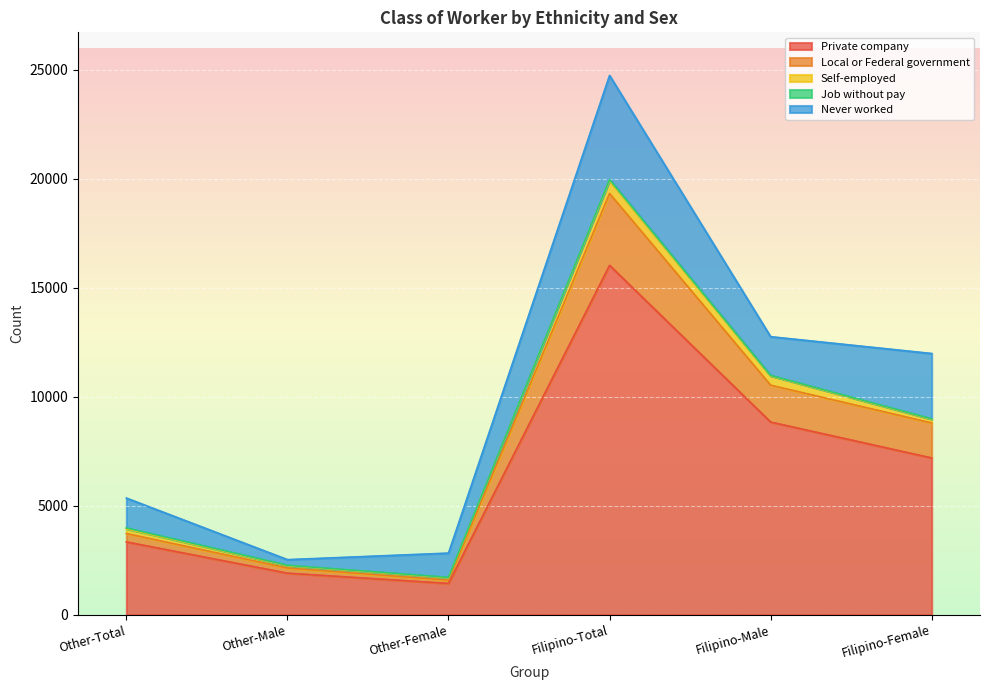

At which category does Self-employed reach its first local peak?

Filipino-Total